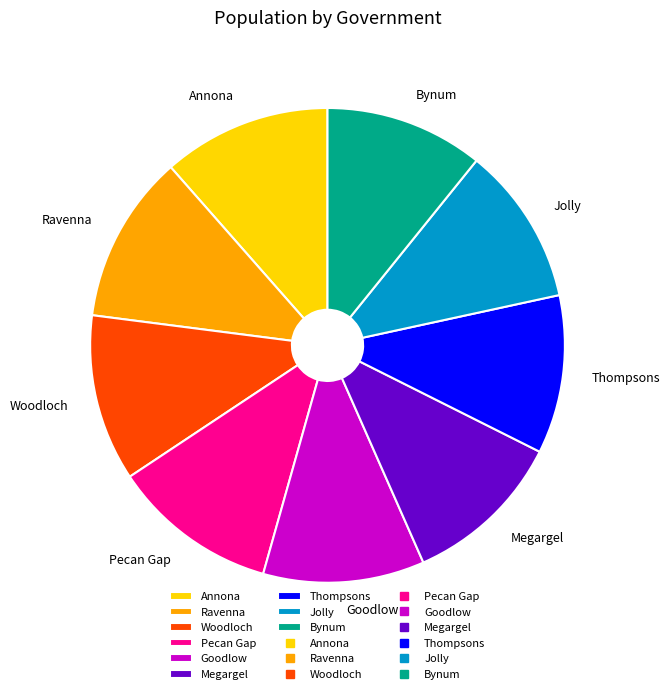

The Annona slice represents 11% of the pie. True or false?

True